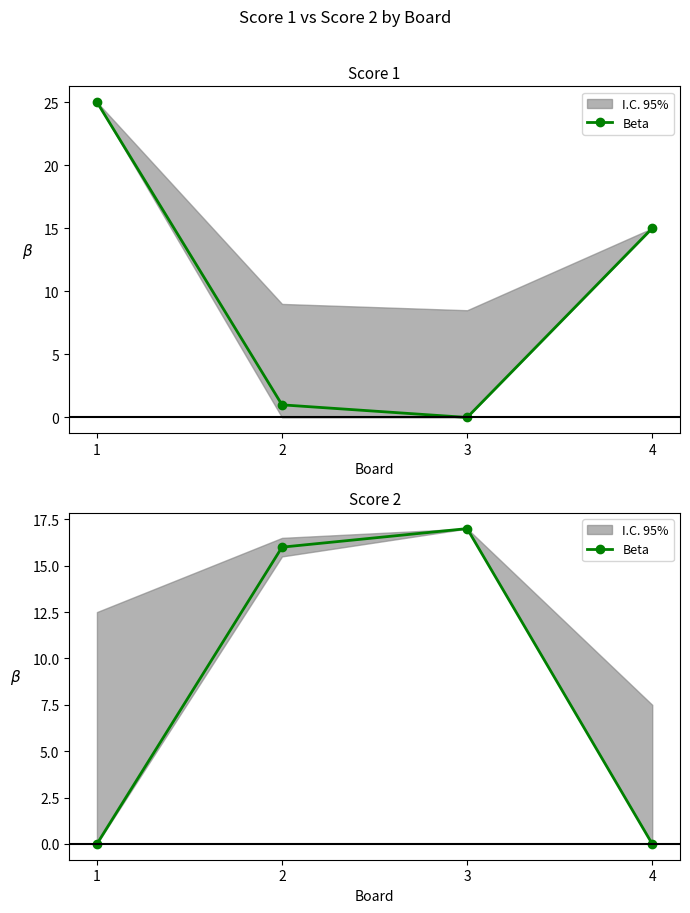

Does the chart have visible grid lines?

No